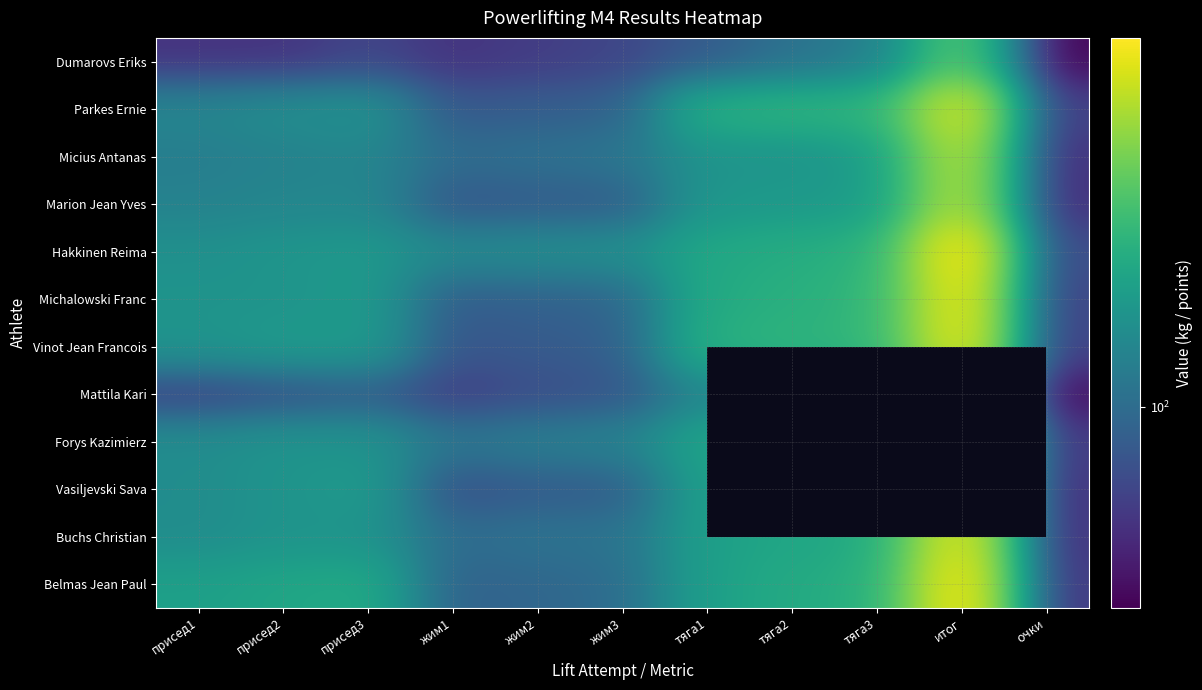

What is the maximum value shown in the chart?

502.5